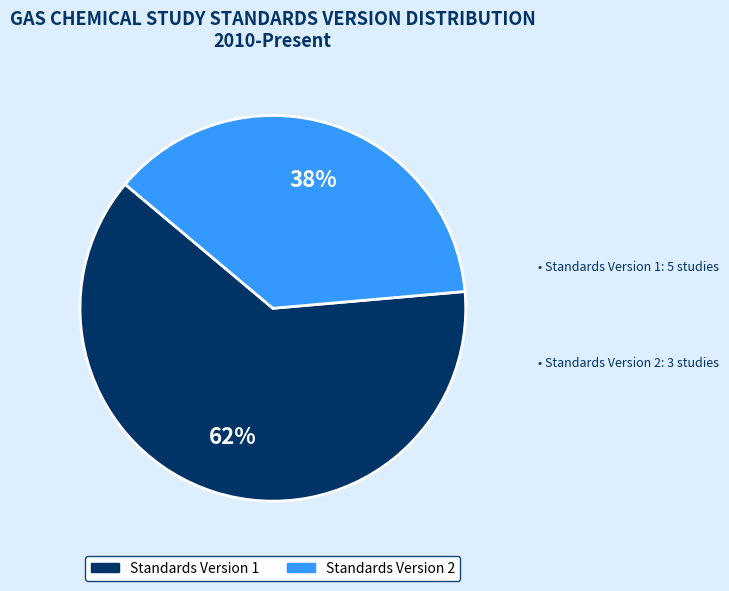

Between Standards Version 2 and Standards Version 1, which is larger?

Standards Version 1